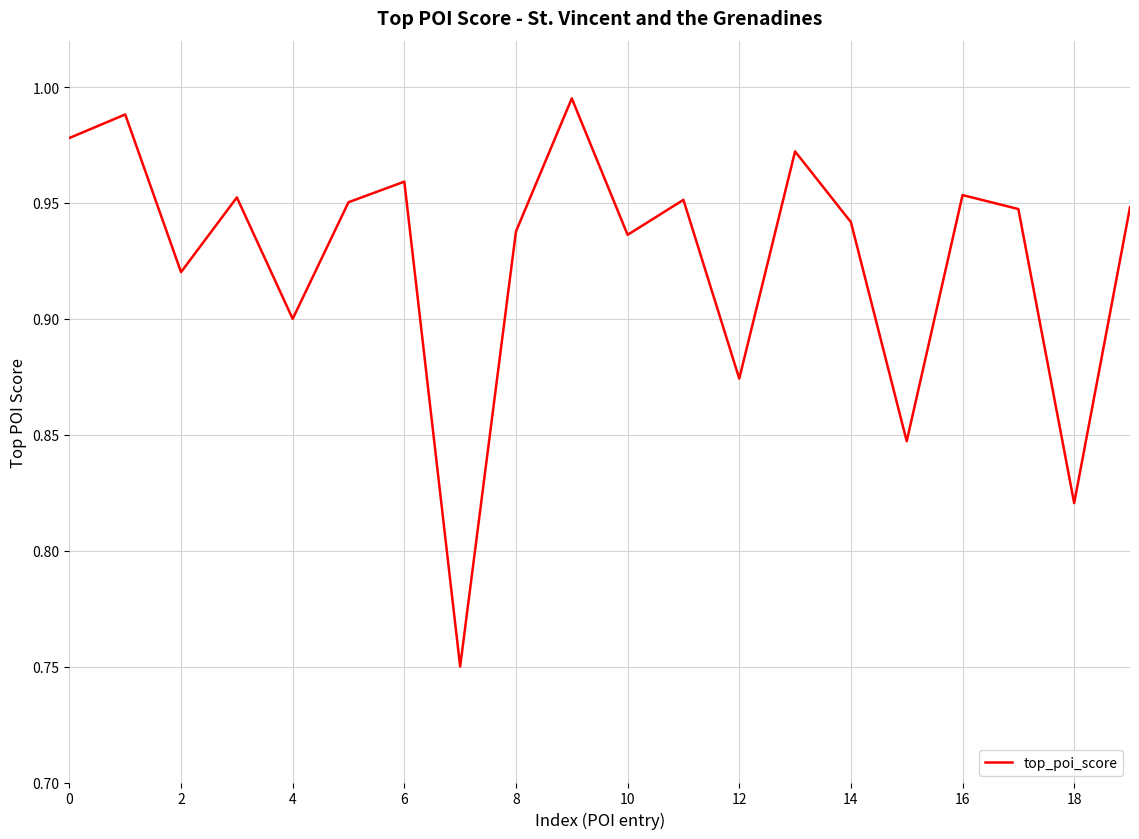

How many distinct data groups are displayed?

1